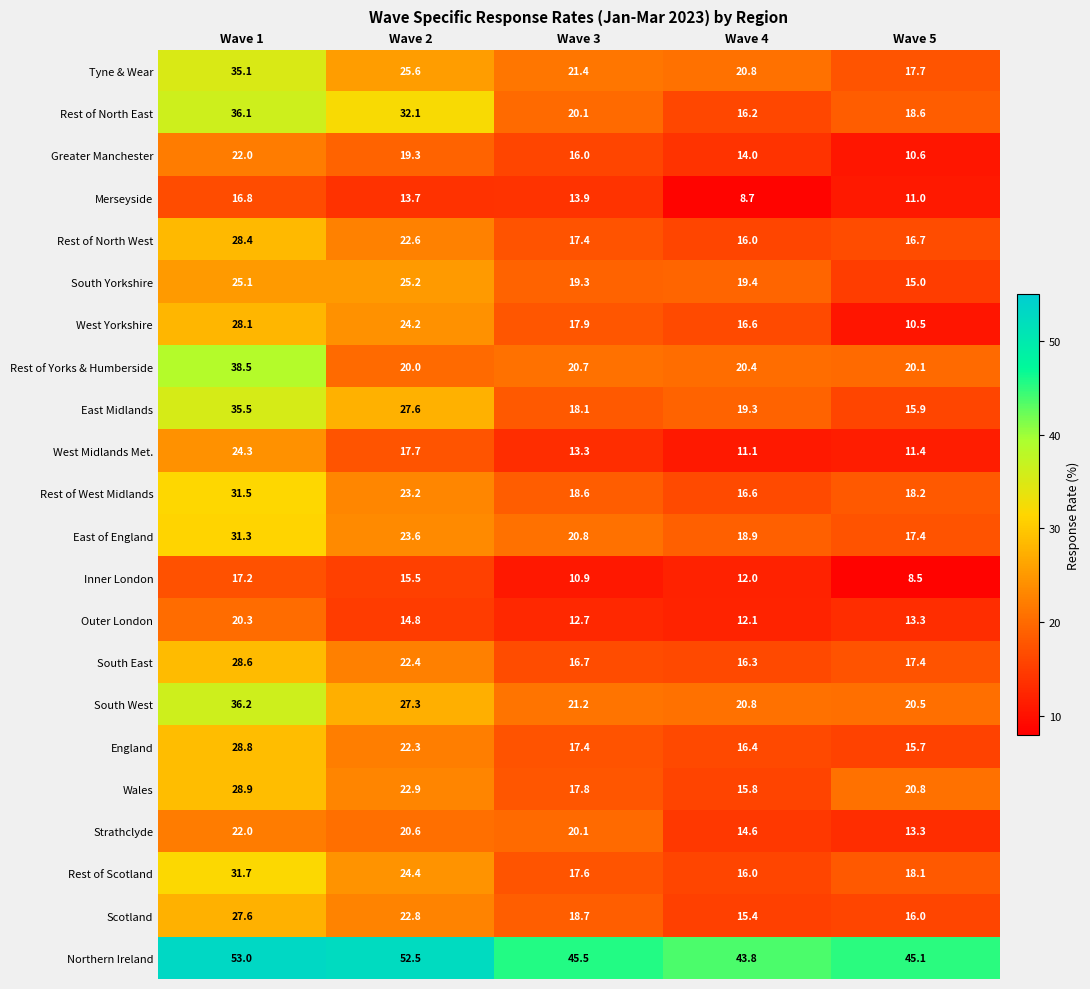

Which series has the widest spread of values?

Rest of North East